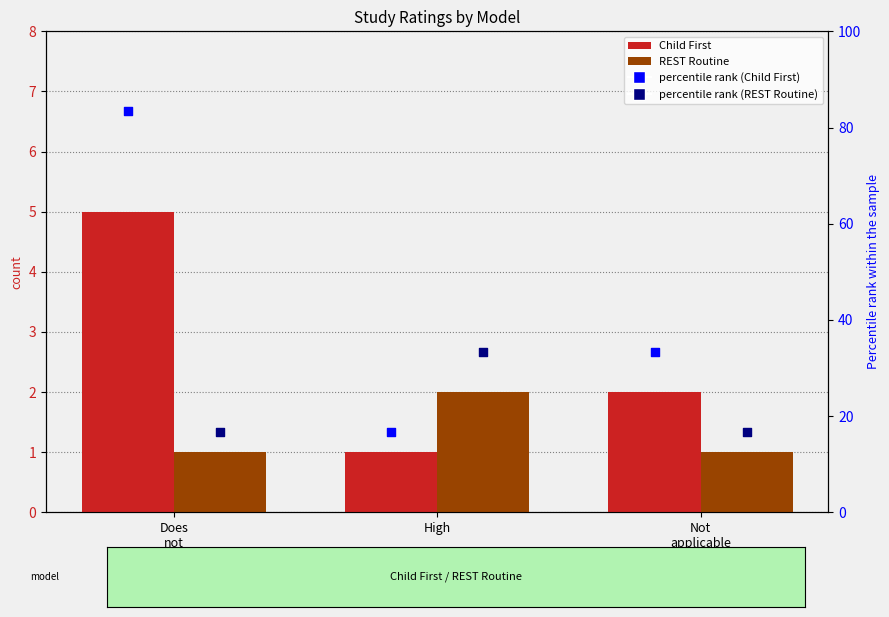

At which category is the sum across all series the highest?

Does
not
pass
screens